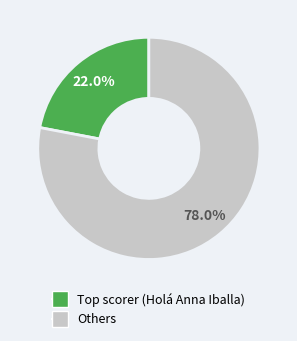

How much of the chart is everything except Others?

22.0%